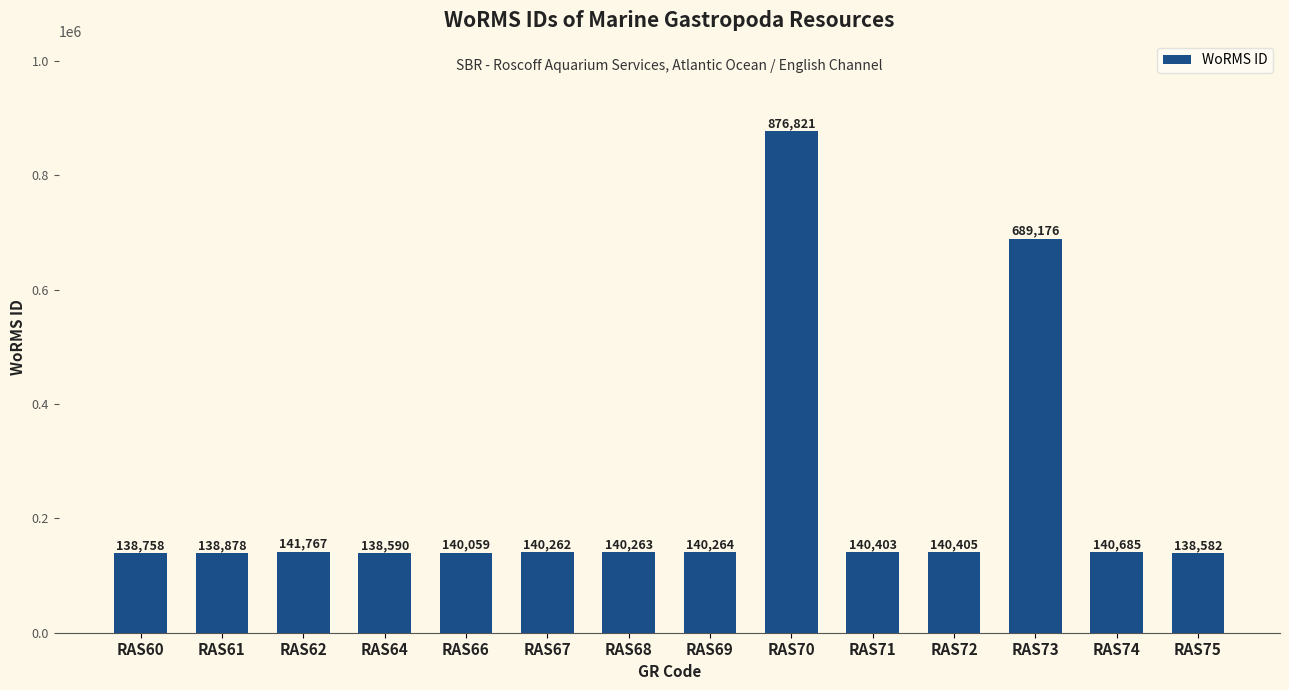

True or false: the data shows 40870 at RAS72.

False